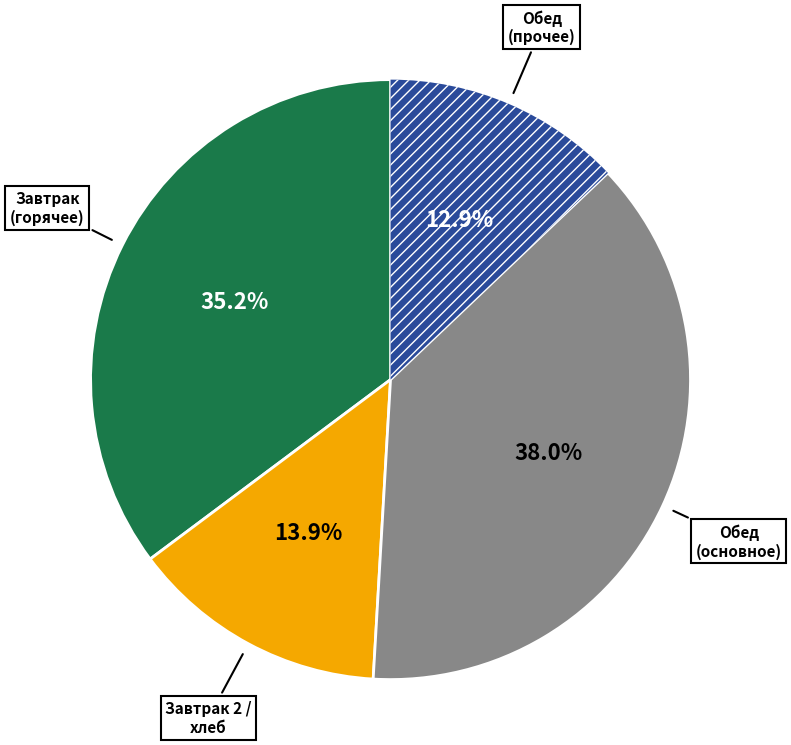

How much of the chart is everything except Обед (основное)?

62.0%